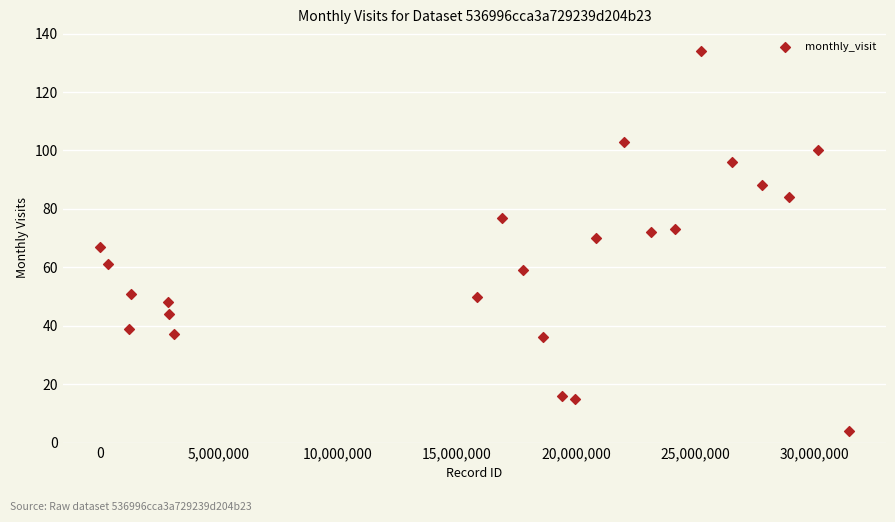

What is the range of Y values (max minus min)?

130